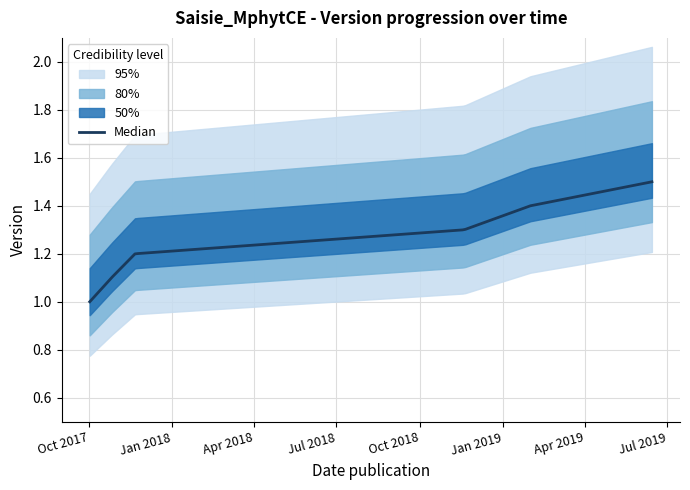

Count the values in the range 1 to 2.

6